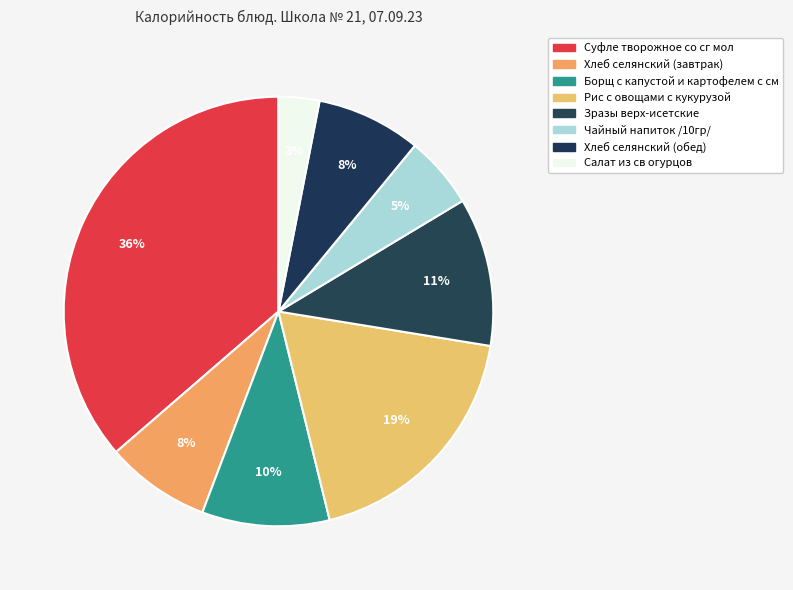

How many slices are in this pie chart?

8